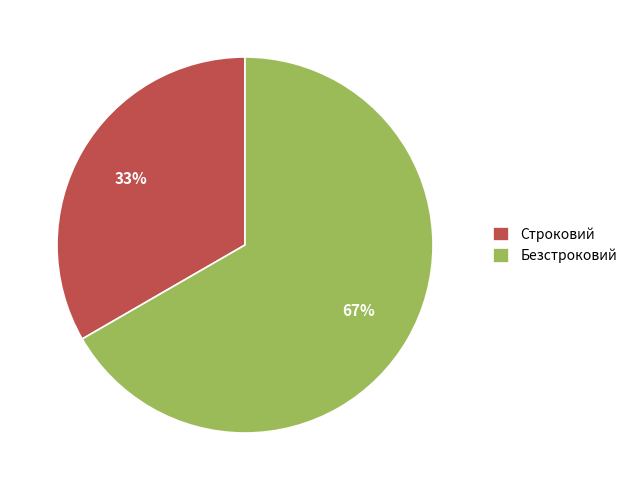

To the nearest percent, what is the combined percentage of Строковий and Безстроковий?

100%